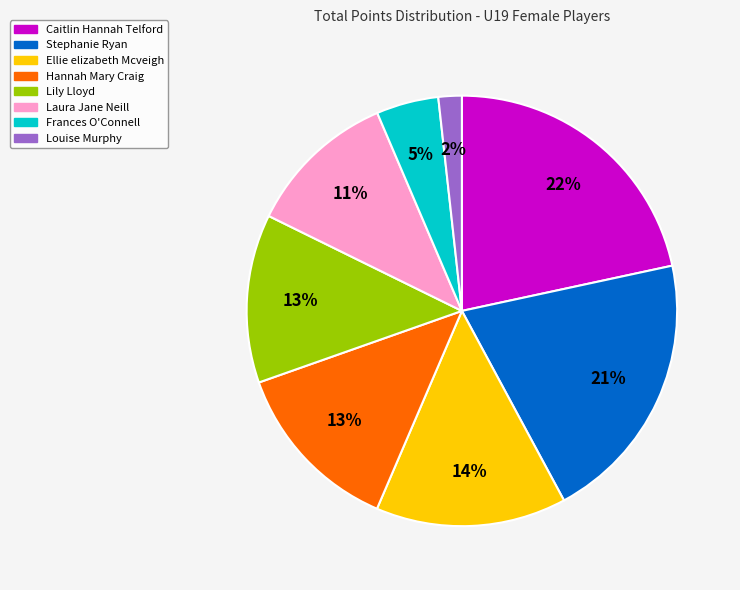

To the nearest percent, what is the difference between the largest and smallest slice percentages?

20%